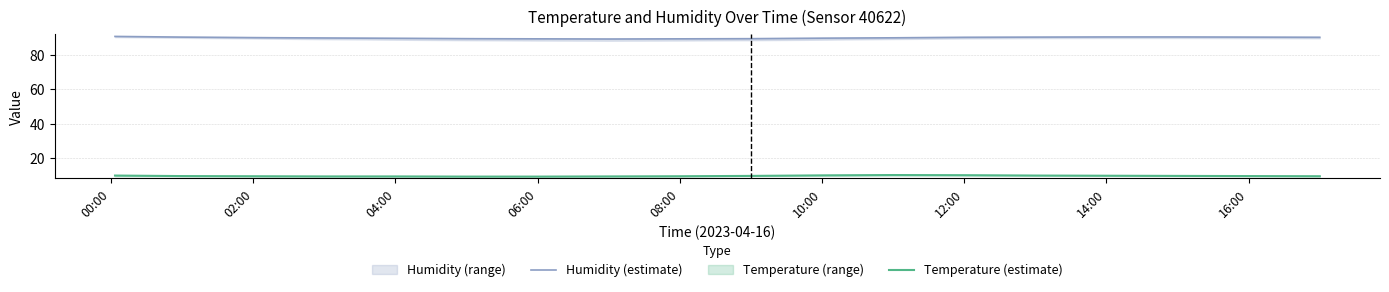

Reading left to right, transcribe all the data shown in this chart.

Humidity (estimate): 90.5	90.1	89.8	89.6	89.4	89.2	89.1	89.0	89.1	89.2	89.5	89.7	90.0	90.1	90.2	90.2	90.1	90.0
Temperature (estimate): 10.1	9.8	9.7	9.6	9.6	9.5	9.5	9.6	9.7	9.9	10.2	10.4	10.3	10.1	10.0	9.9	9.8	9.7